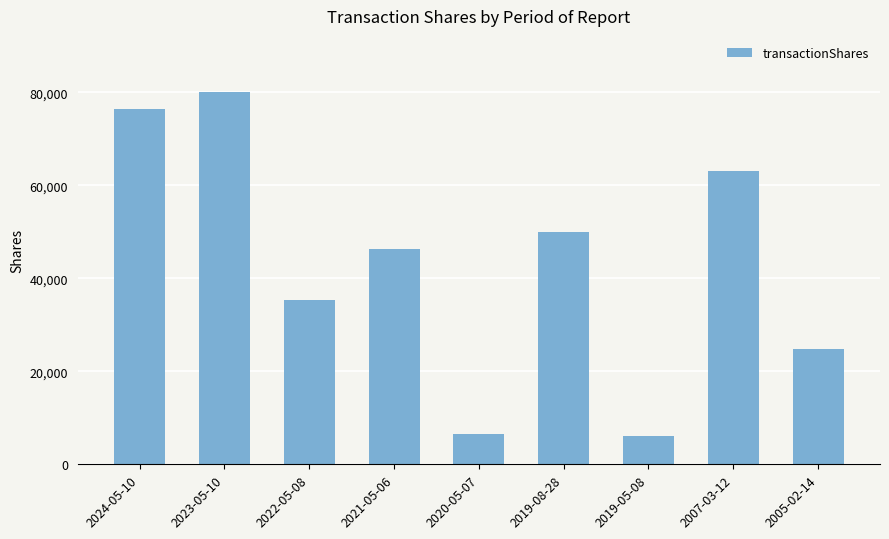

The value at 2021-05-06 is 46218. True or false?

True